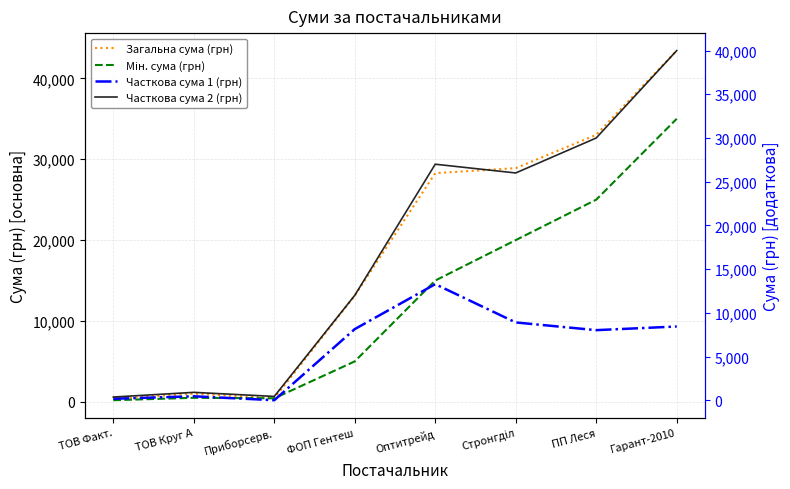

What value does the Часткова сума 1 (грн) series have at Гарант-2010?

8434.7